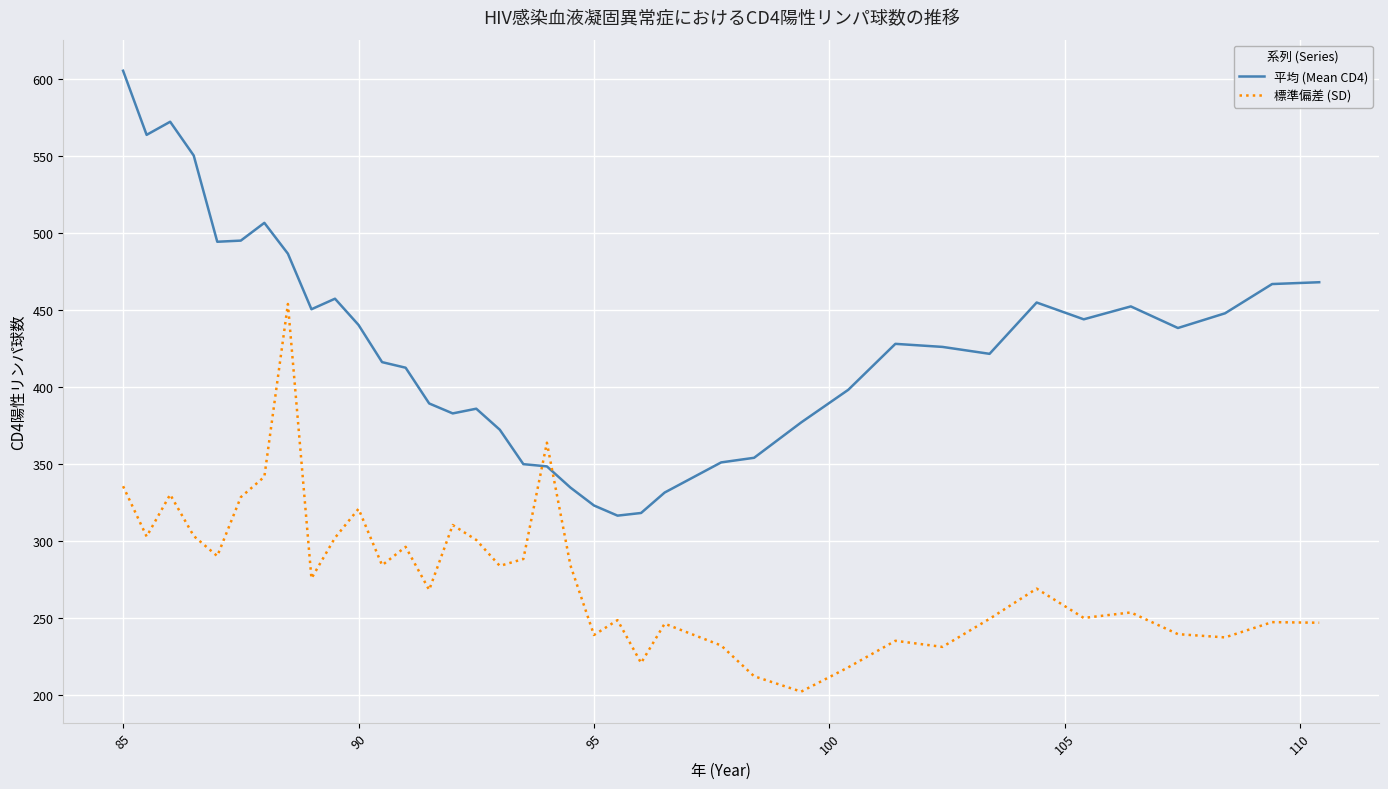

What is the minimum value shown in the chart?

202.0